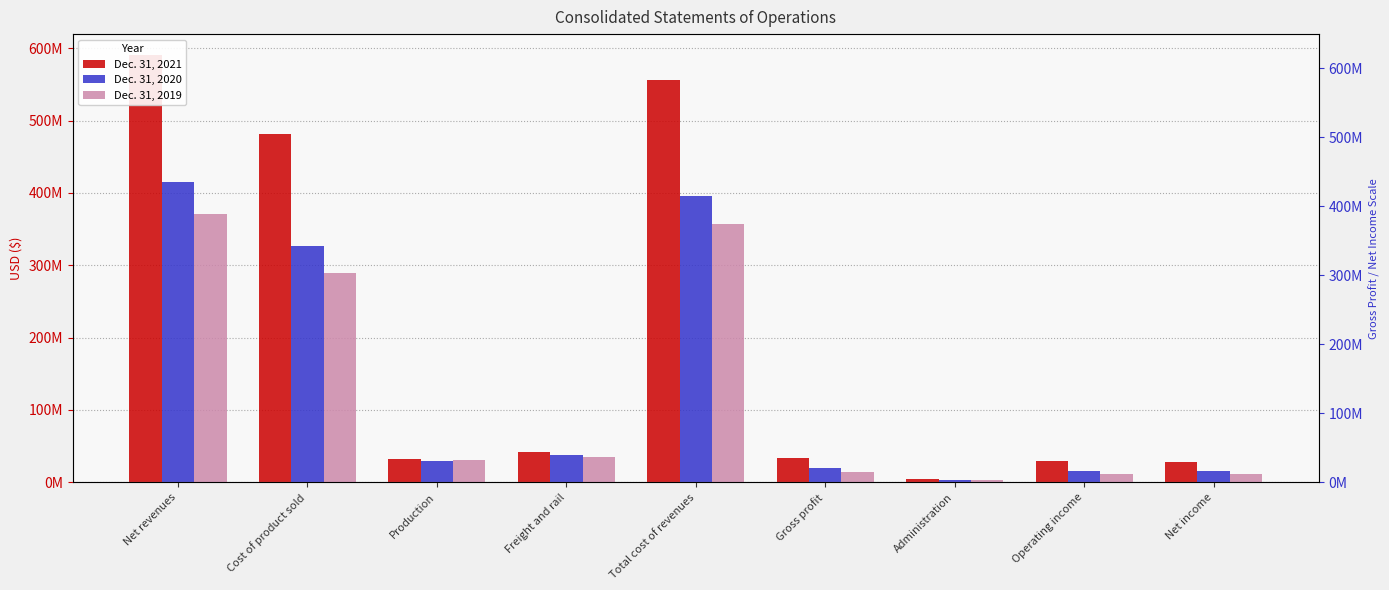

Between Net revenues and Cost of product sold, which is larger?

Net revenues